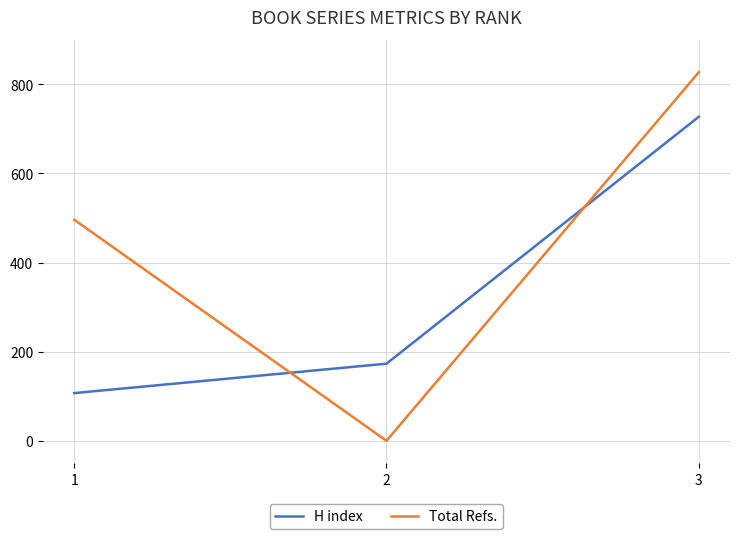

How many values in Total Refs. are above zero?

2